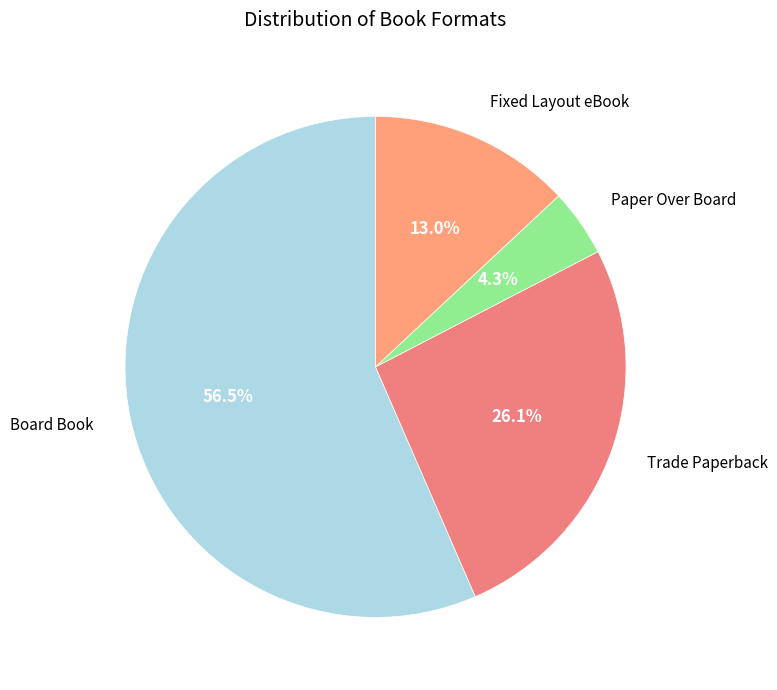

Count the number of slices in the pie.

4